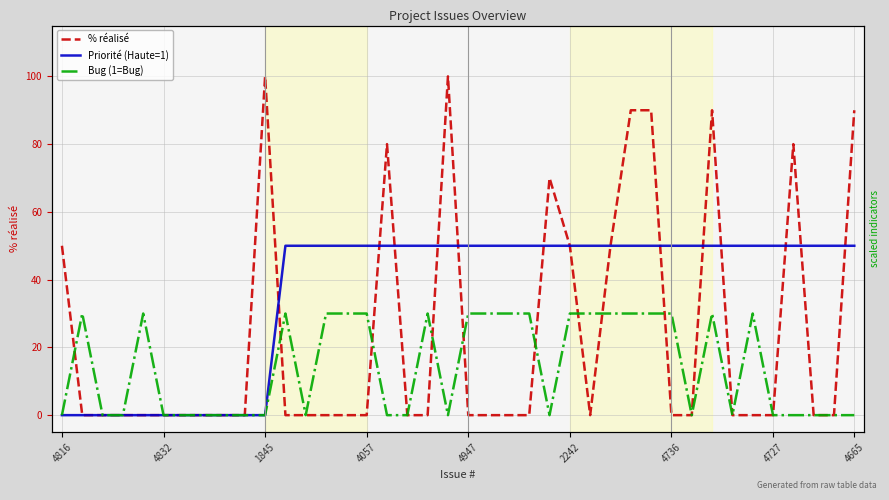

Count the Priorité (Haute=1) values in the range 0 to 50.

40